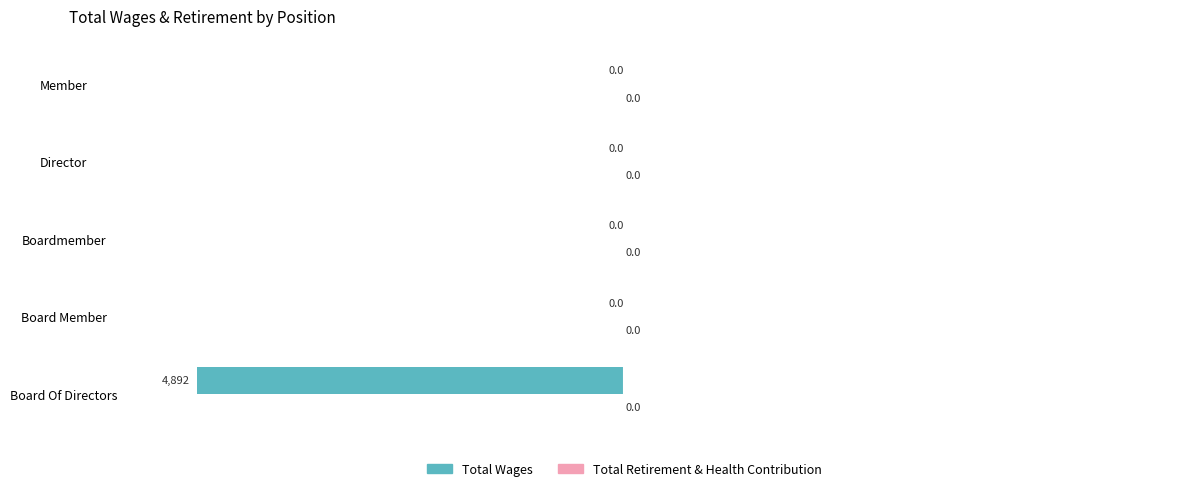

How many data points does each series have?

5